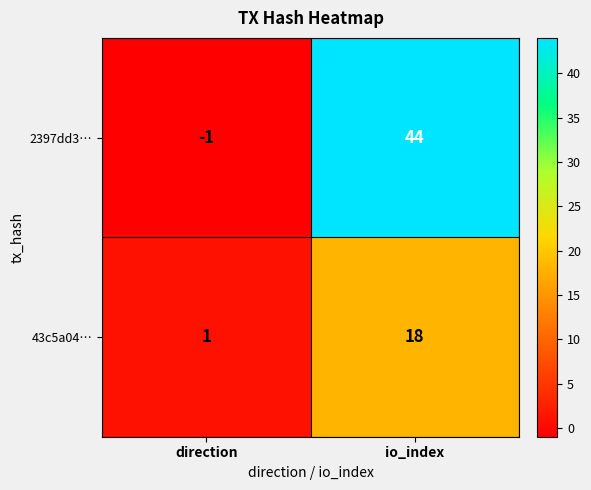

Where is 2397dd3… nearest to the value 21?

direction